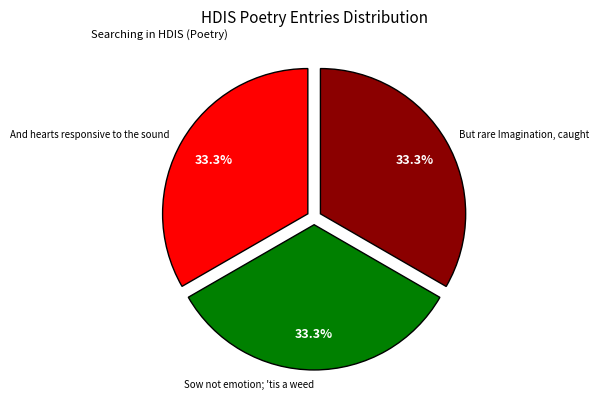

Combined, do Sow not emotion; 'tis a weed and And hearts responsive to the sound account for over 50%?

Yes